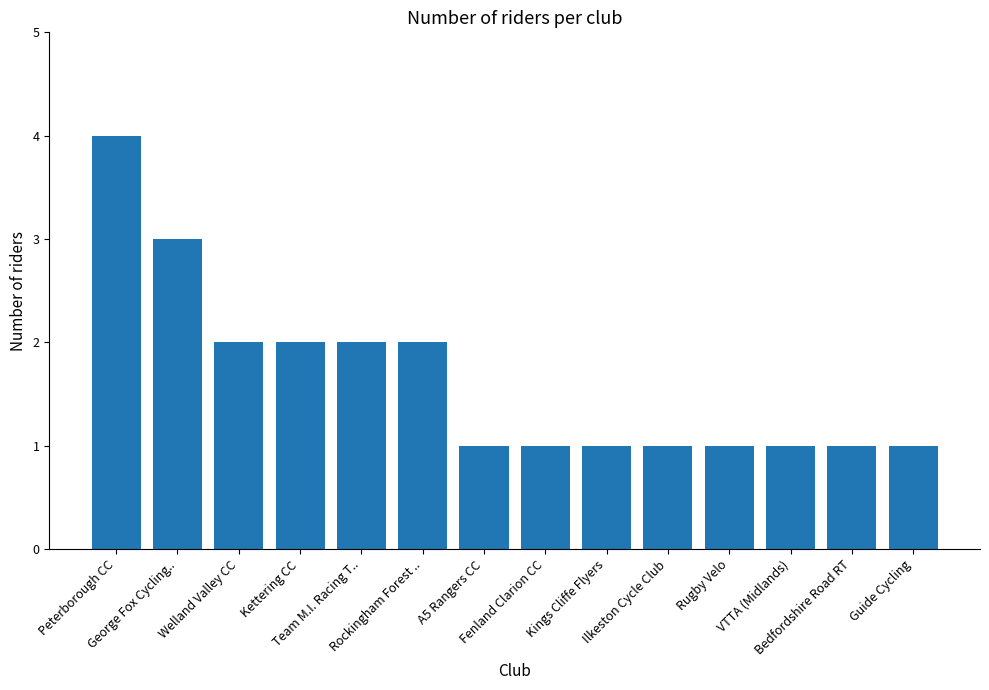

What is the smallest value displayed?

1